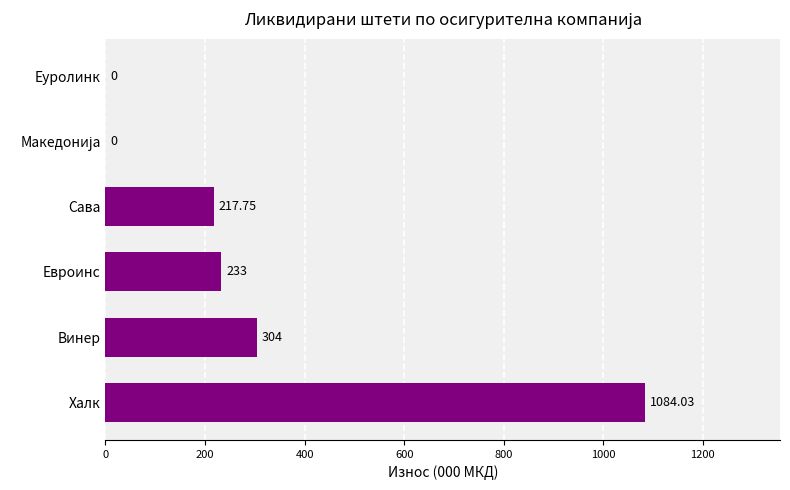

Between Винер and Еуролинк, which is larger?

Винер